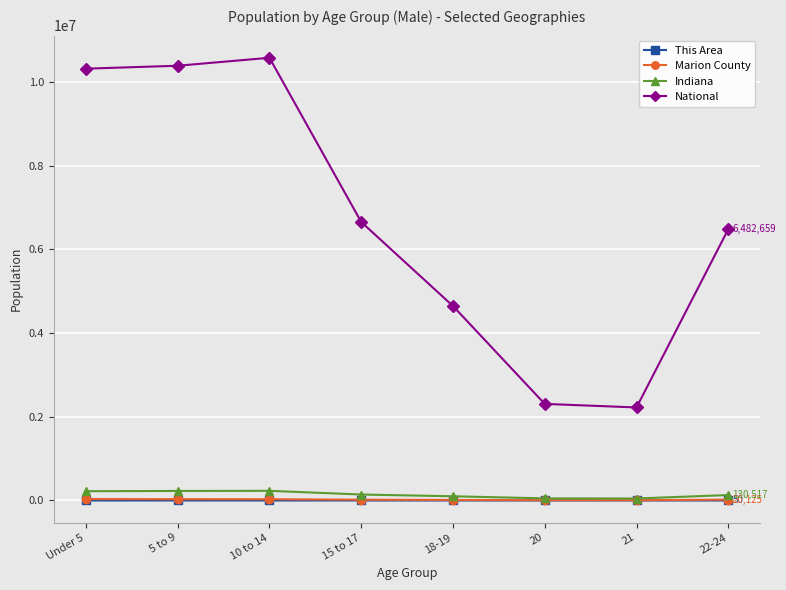

Between 18-19 and 21, which series saw the biggest shift?

National